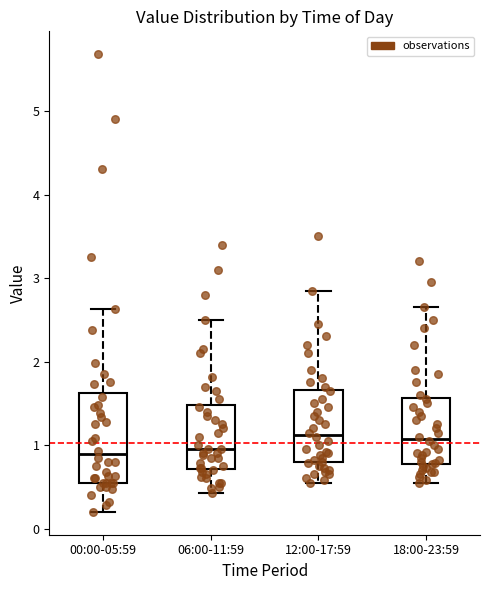

Reading left to right, transcribe this box plot: for each box, give where its median line is, the range the box spans, and where its two whiskers end, as read against the y-axis. The values are not printed on the chart, so give them approximately, as read against the axis.

00:00-05:59: median 0.9, box 0.6 to 1.6, whiskers 0.2 to 2.6
06:00-11:59: median 1.0, box 0.7 to 1.5, whiskers 0.4 to 2.5
12:00-17:59: median 1.1, box 0.8 to 1.7, whiskers 0.6 to 2.9
18:00-23:59: median 1.1, box 0.8 to 1.6, whiskers 0.6 to 2.7